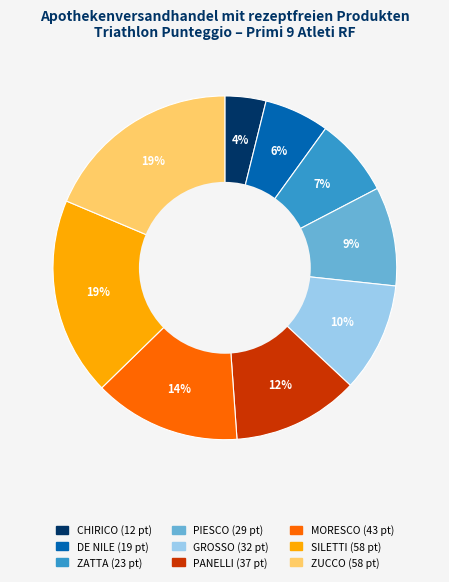

What is the ratio of the value at DE NILE to the value at PANELLI?

0.5